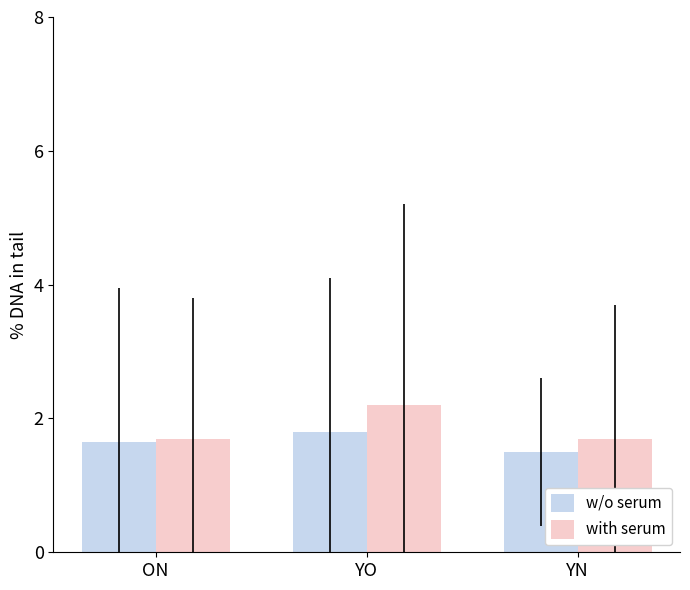

How many w/o serum values are between 1 and 2?

3